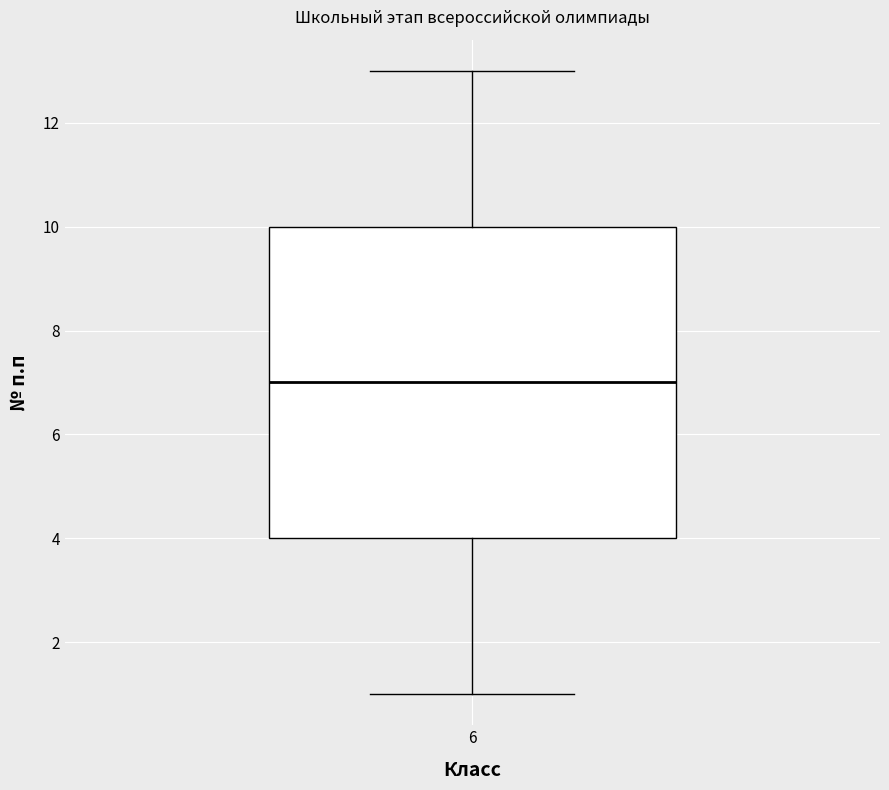

Where does the upper whisker of the box at x = 6 end on the y-axis? The values are not printed on the chart, so give them approximately, as read against the axis.

13